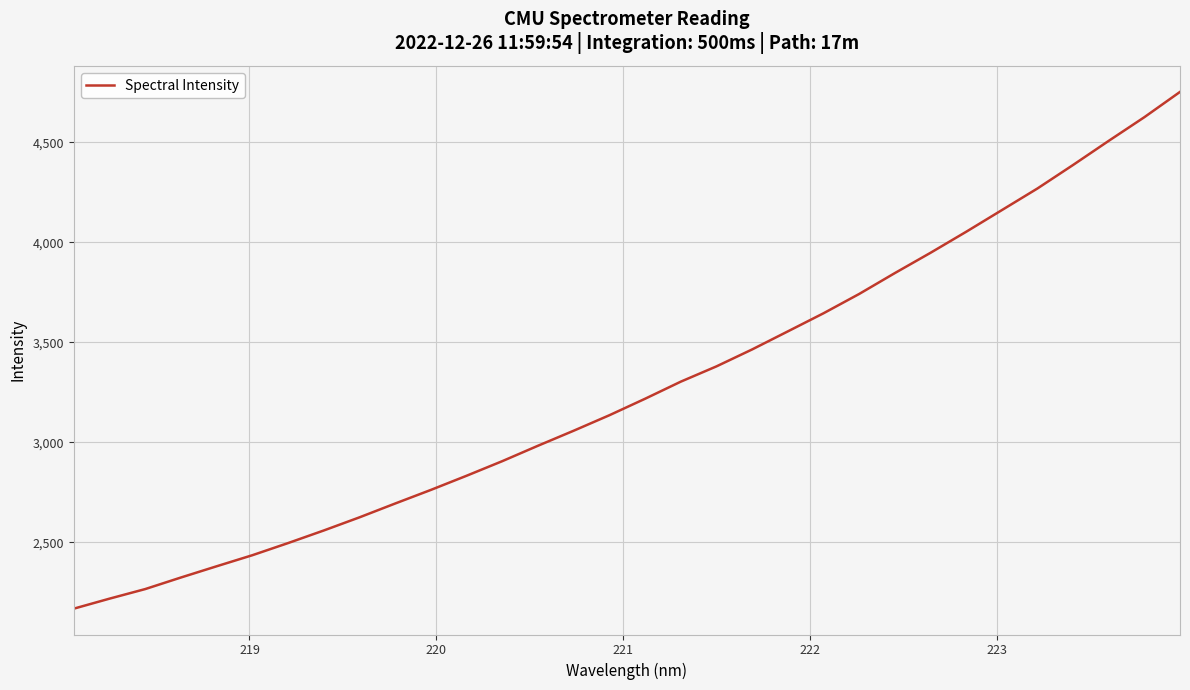

What is the maximum value shown in the chart?

4751.6